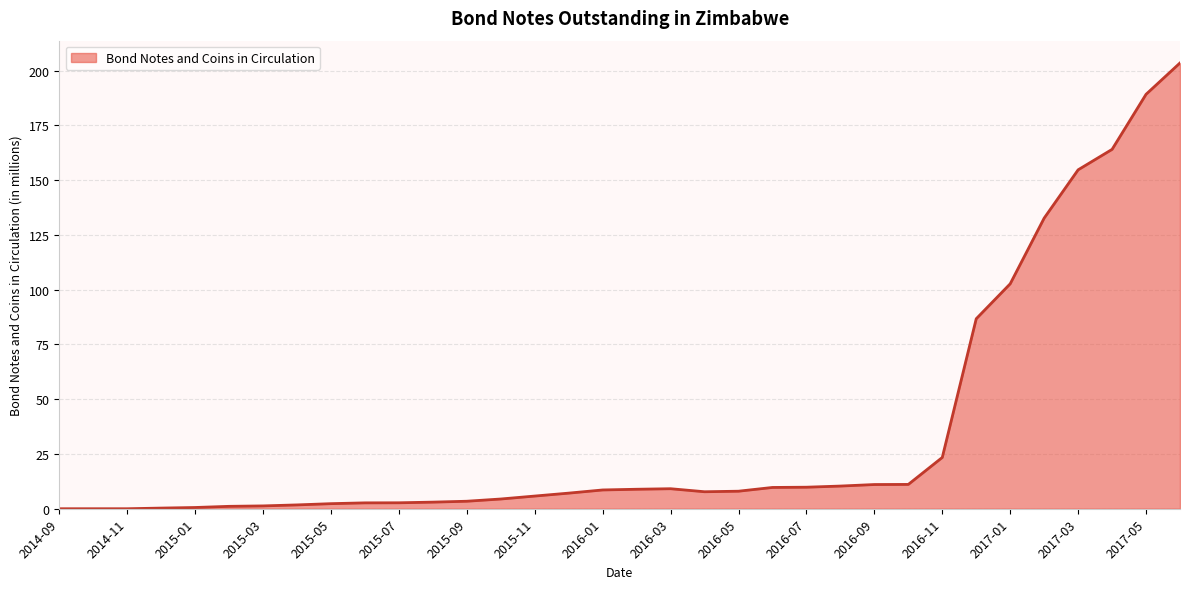

What is the difference between the maximum and minimum values?

203.5